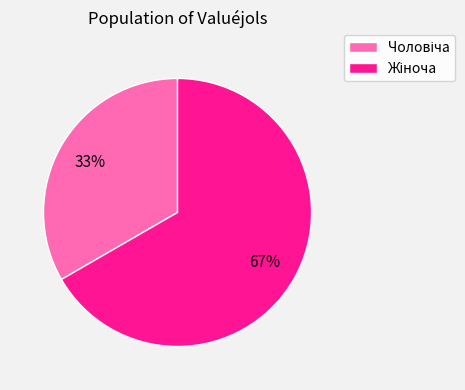

Is there a majority slice in this chart?

Yes